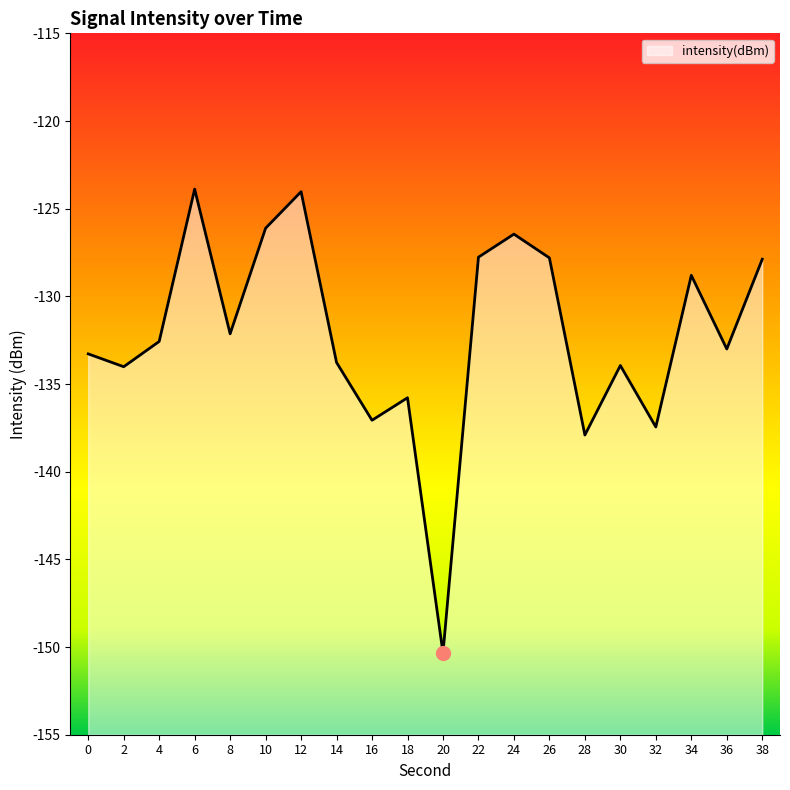

Count the number of data series in this chart.

1